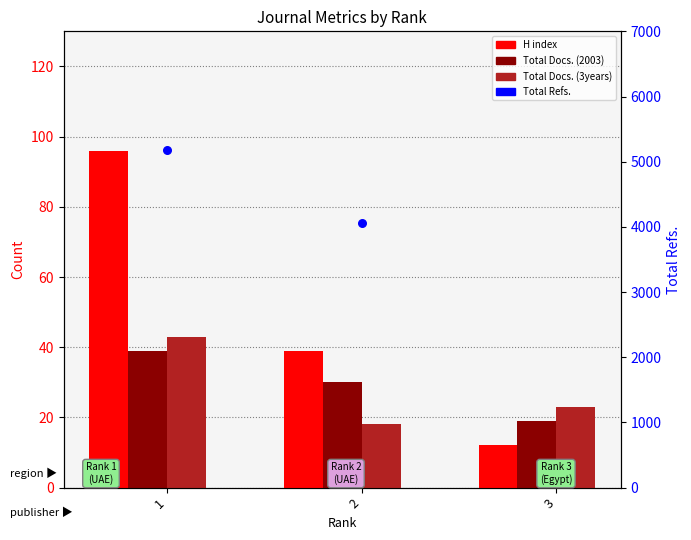

Which series reaches the maximum Y coordinate?

Total Refs.